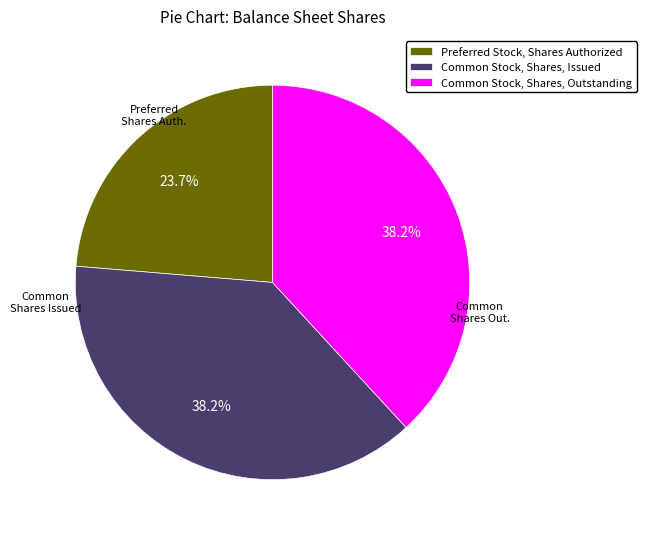

What percentage is the Common Stock, Shares, Issued slice, to the nearest percent?

38%